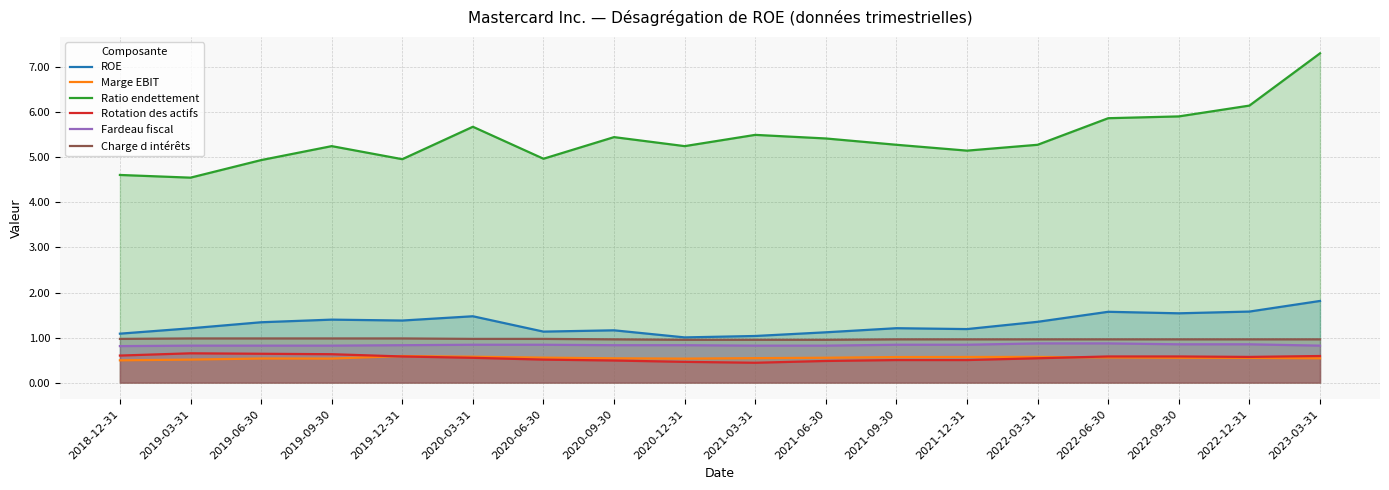

Does the chart display data point markers on the line(s)?

No